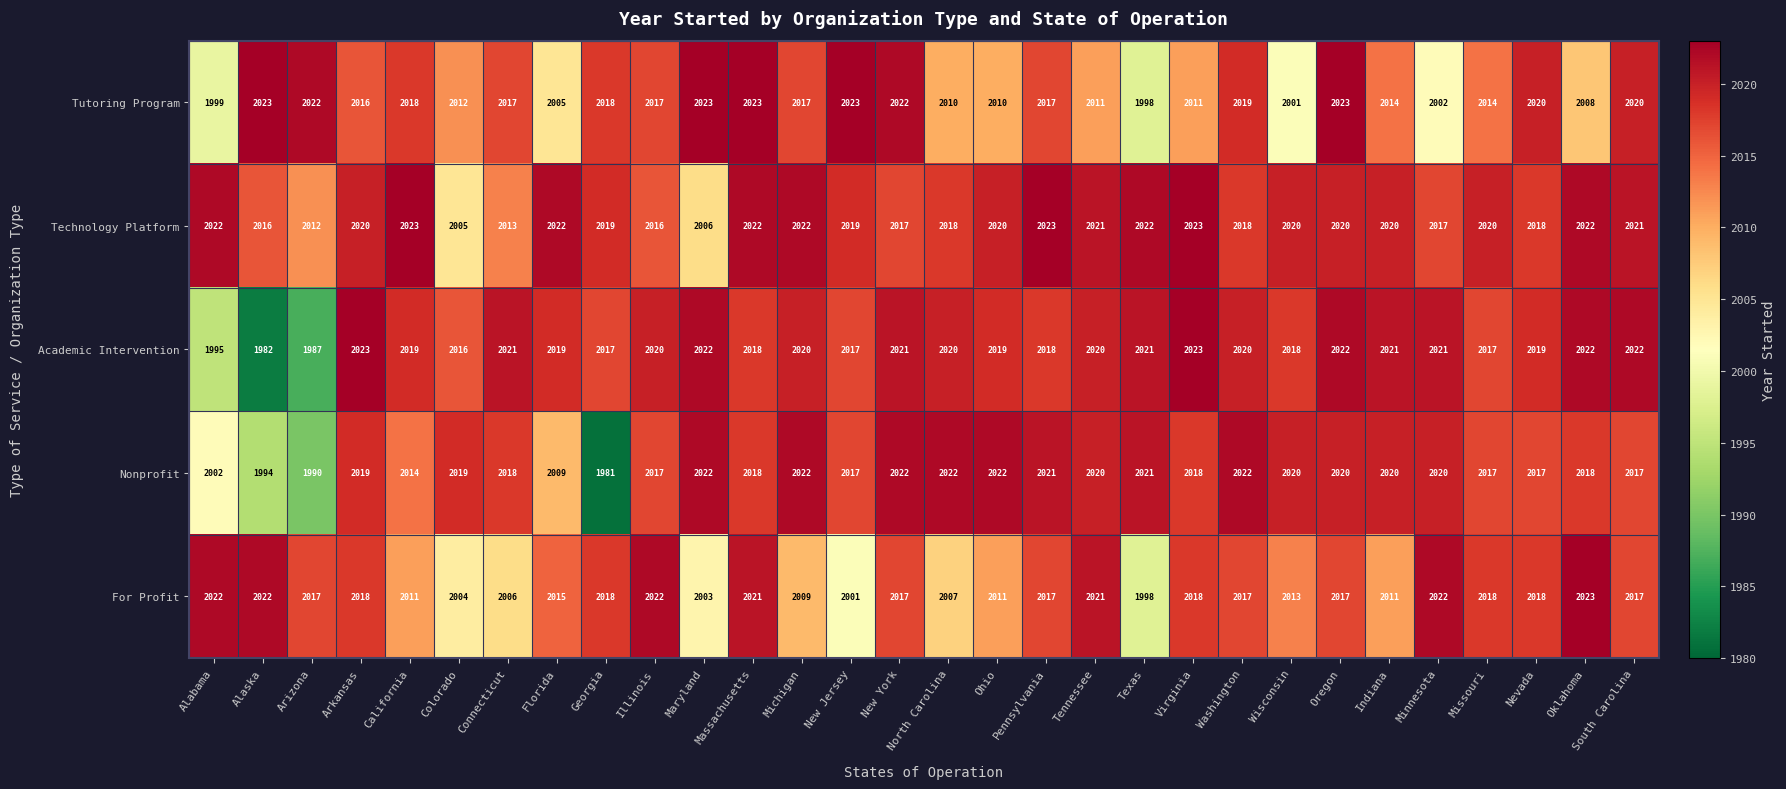

The value of Academic Intervention at Tennessee is 2020. True or false?

True